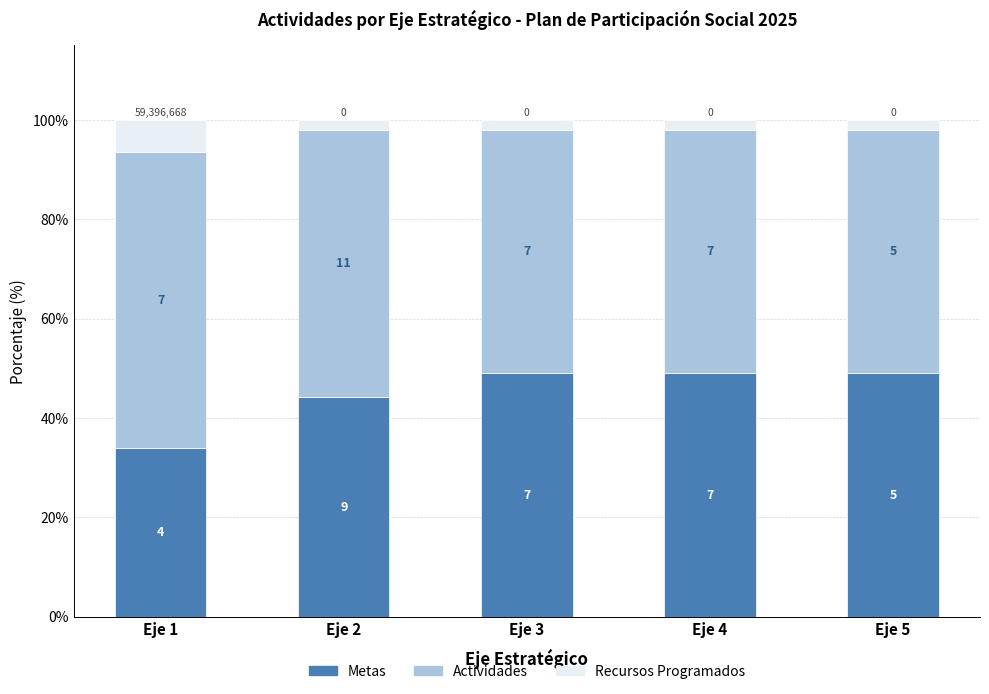

What are all the series names shown in the legend?

Metas, Actividades, Recursos Programados